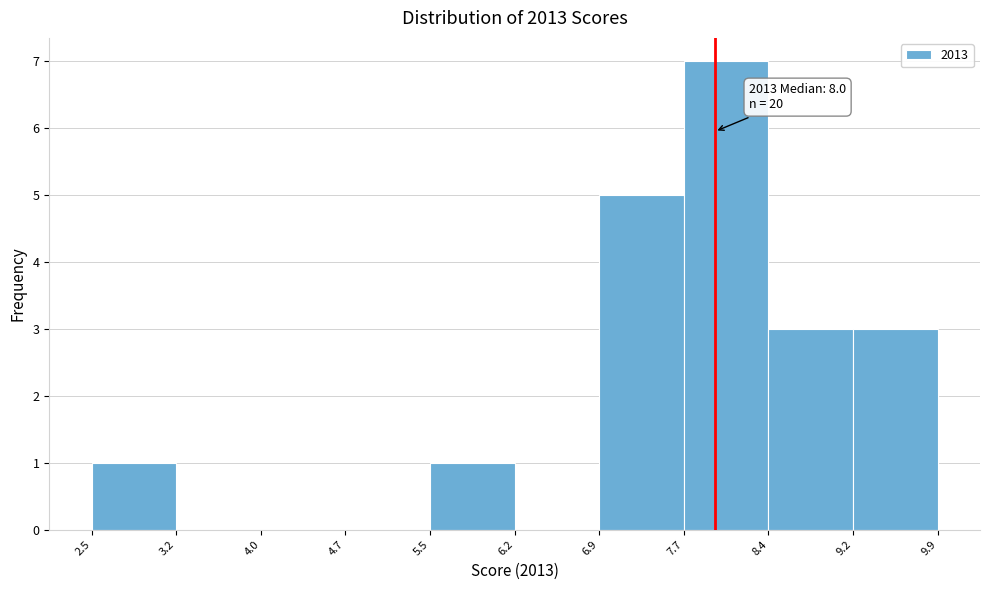

Over which range of the x-axis is the bar tallest?

7.7 to 8.4